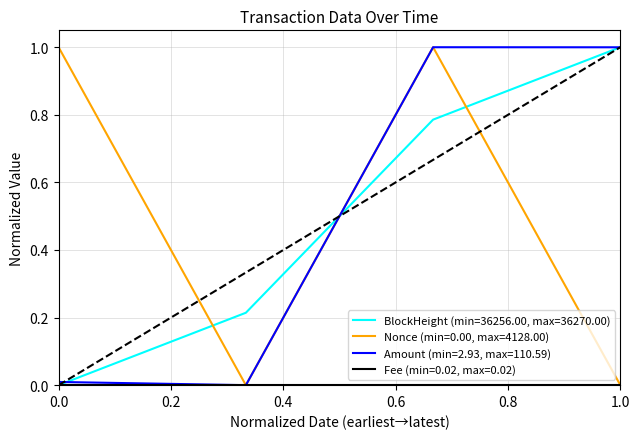

Does the chart have visible grid lines?

Yes